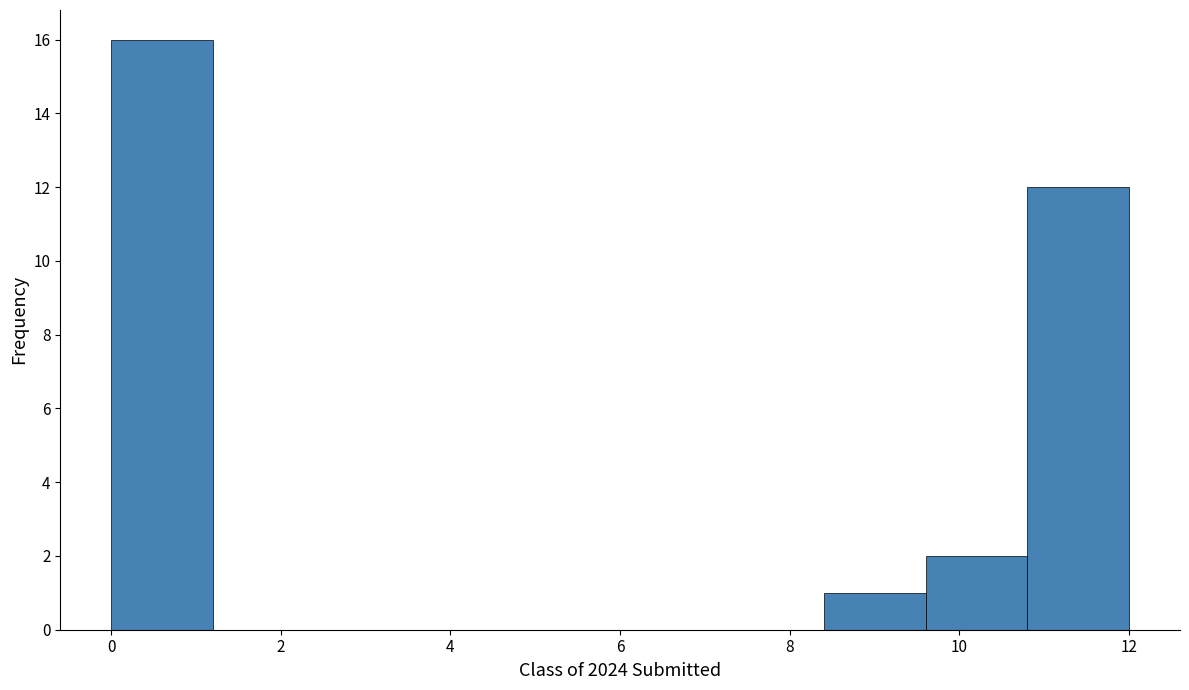

Over which range of the x-axis is the bar tallest?

0.0 to 1.2